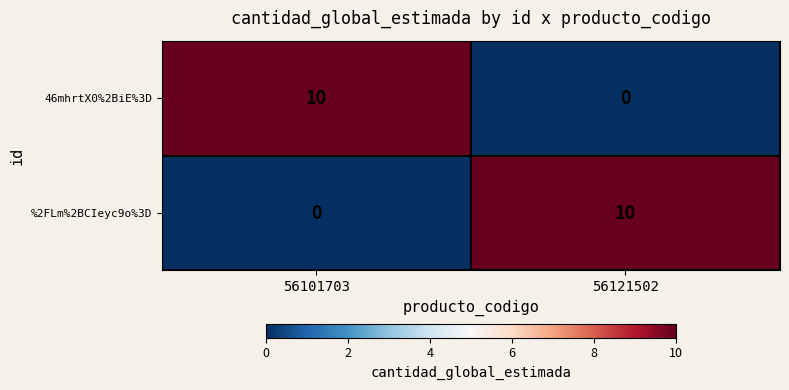

Reading right to left, what are all the values shown in this chart?

46mhrtX0%2BiE%3D: 56121502=0	56101703=10
%2FLm%2BCIeyc9o%3D: 56121502=10	56101703=0